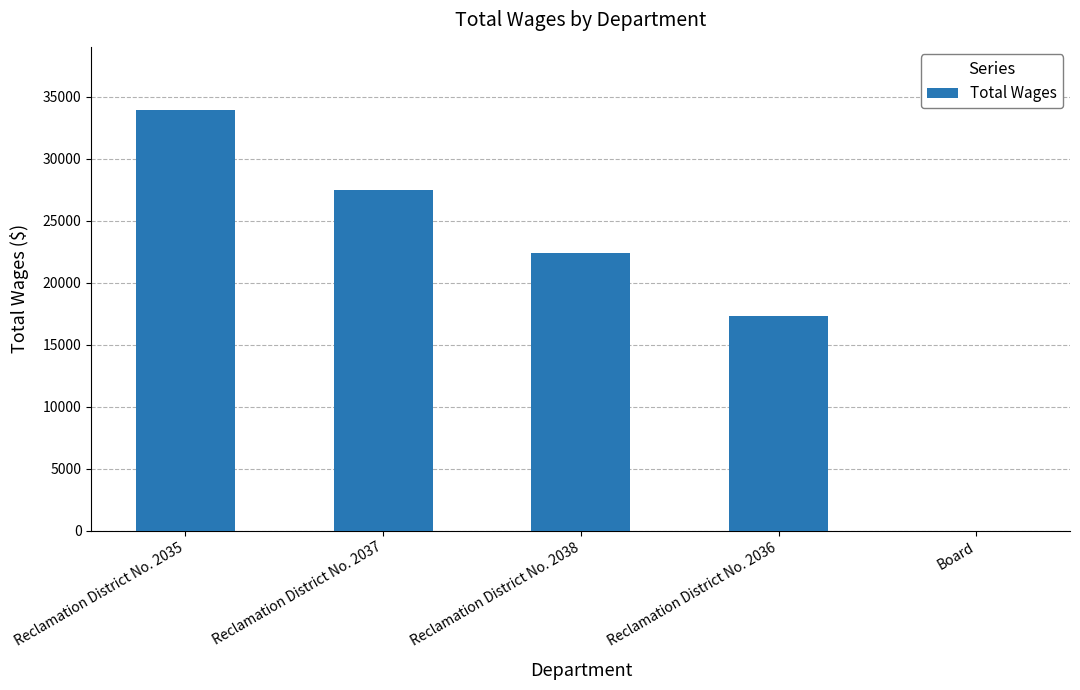

Count the number of data series in this chart.

1